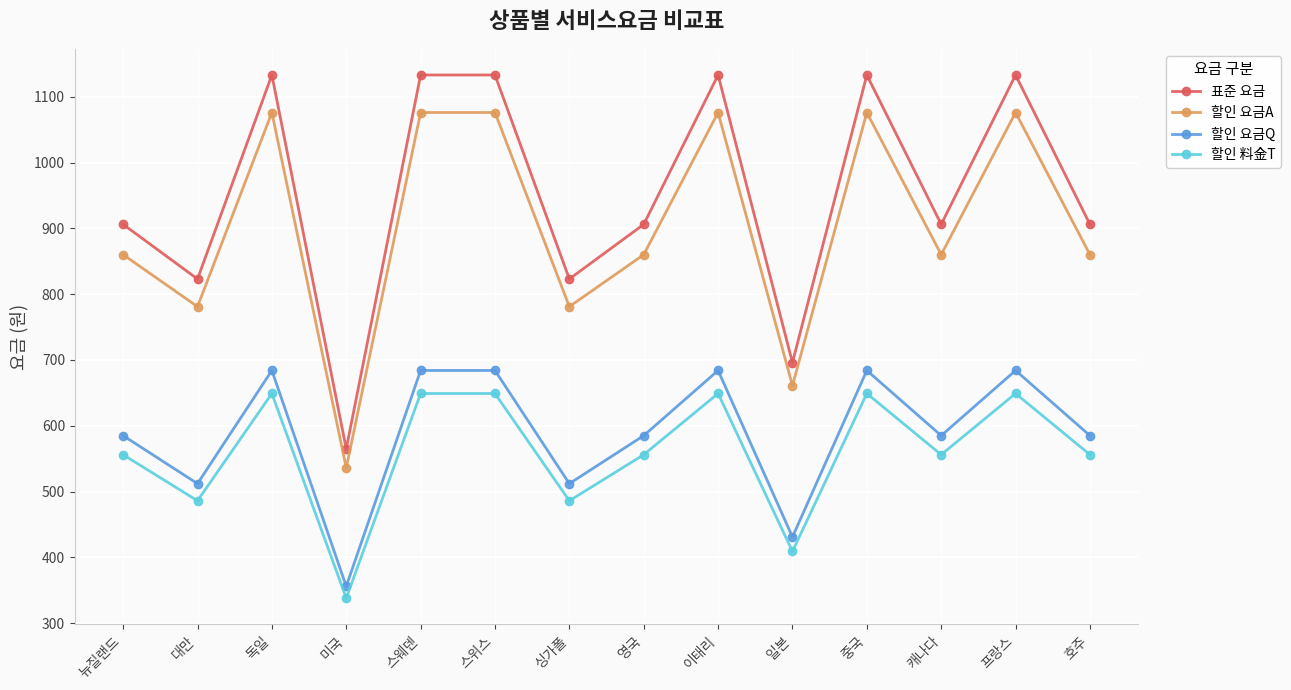

Does the chart display data point markers on the line(s)?

Yes